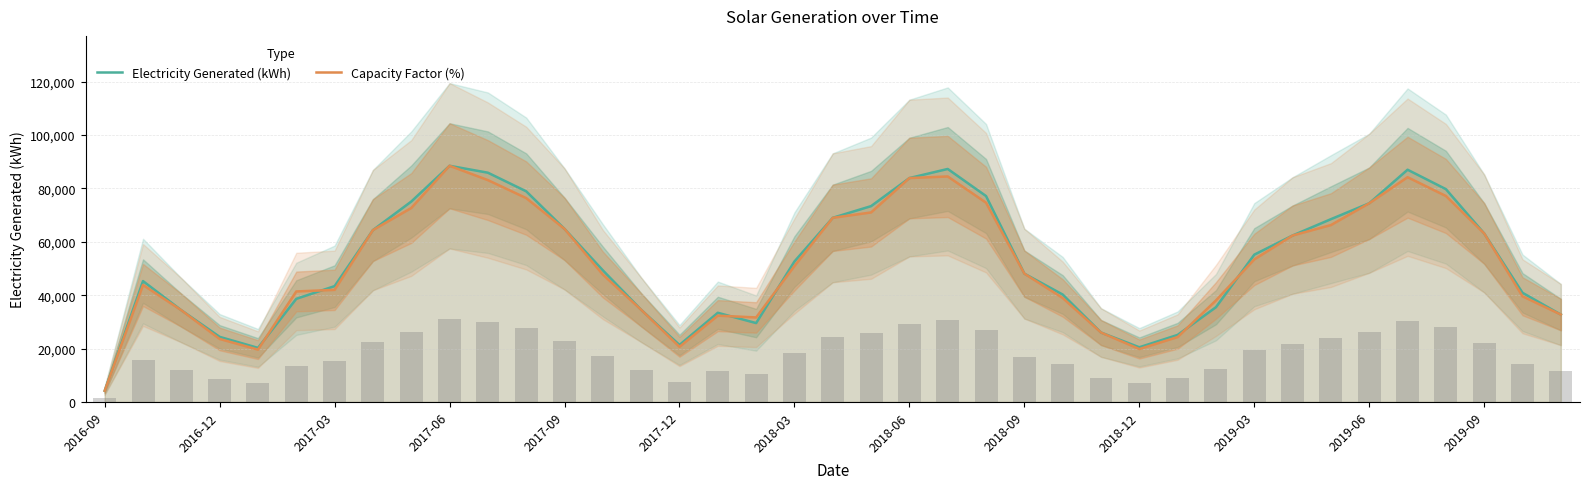

How many values in the Electricity Generated (kWh) series are below 49306?

19